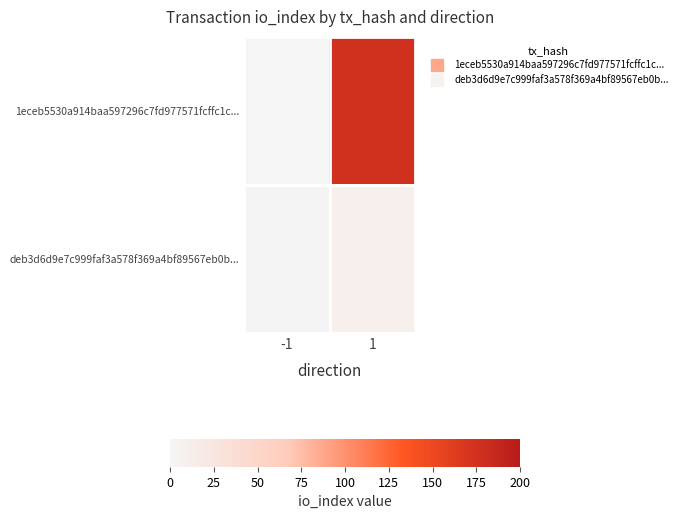

Reading left to right, transcribe all the data shown in this chart.

1eceb5530a914baa597296c7fd977571fcffc1c...: -1=-1	1=176
deb3d6d9e7c999faf3a578f369a4bf89567eb0b...: -1=1	1=10